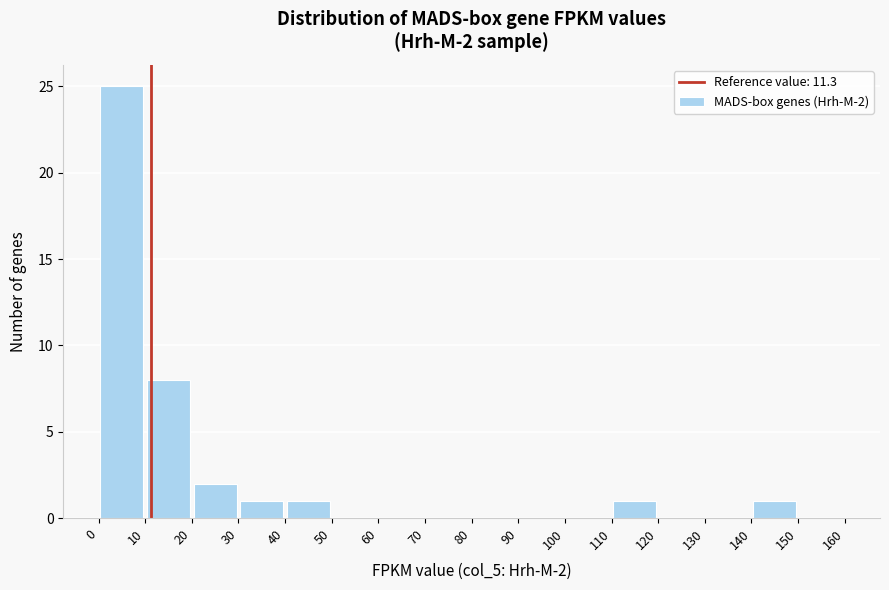

Over which range of the x-axis is the bar tallest?

0 to 10